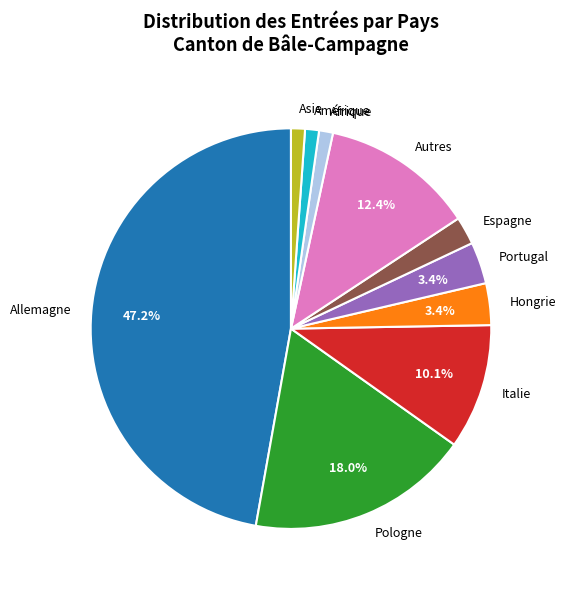

Is it true that Allemagne is 5% of the pie?

False